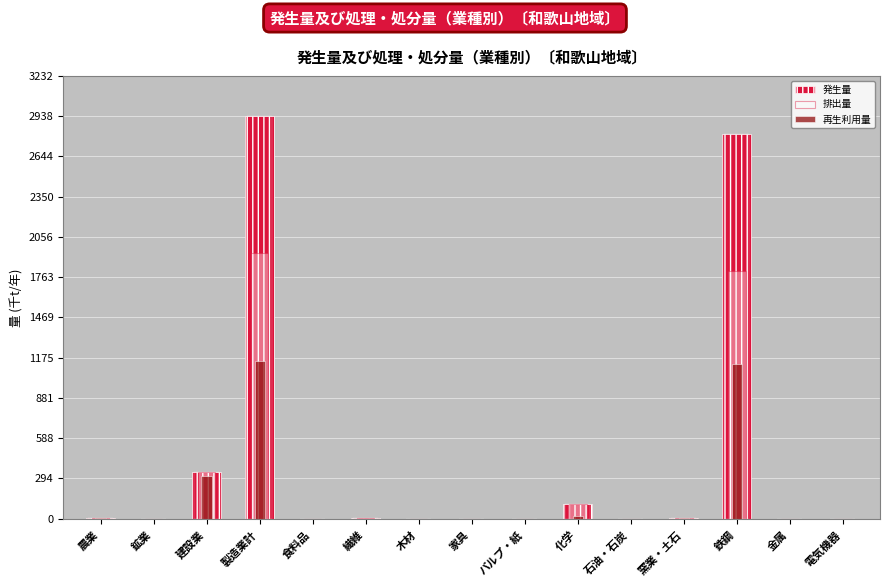

At which label is 発生量 closest to 1468?

建設業